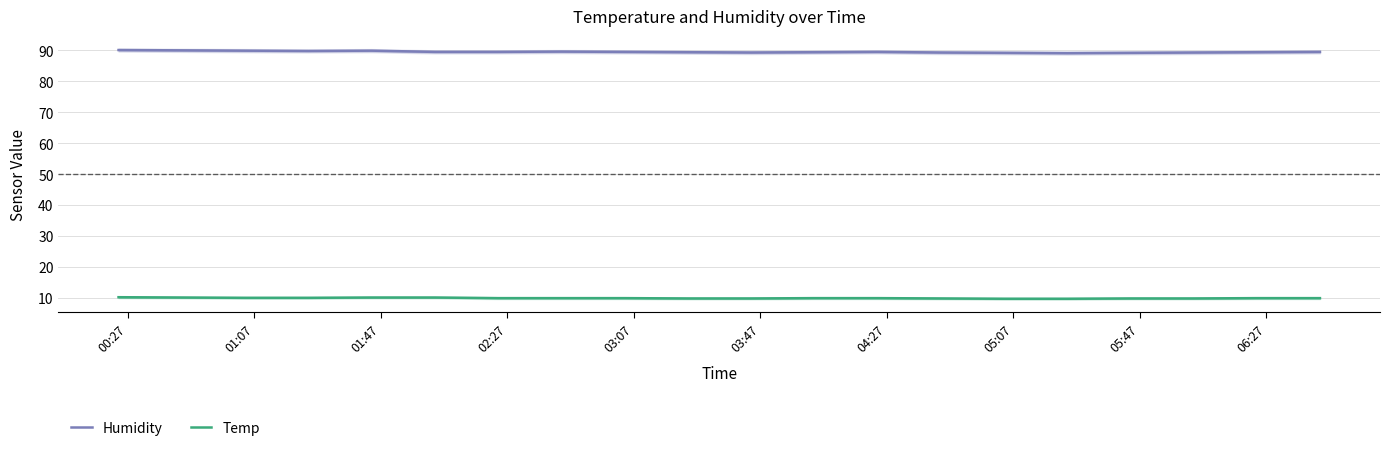

True or false: Temp and Humidity intersect in this chart.

False